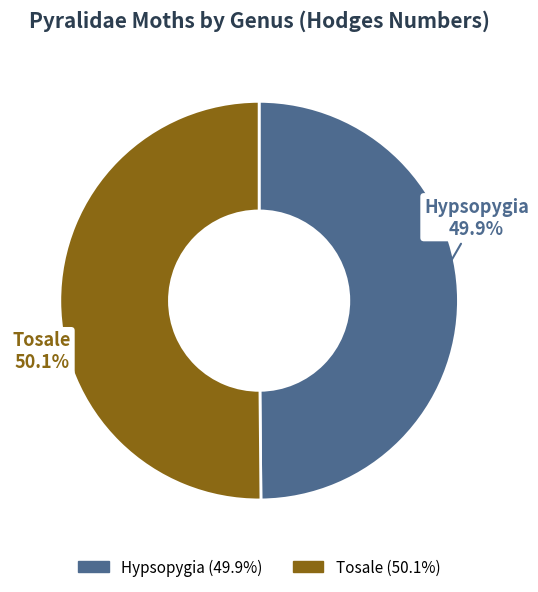

Does any single category account for the majority?

Yes